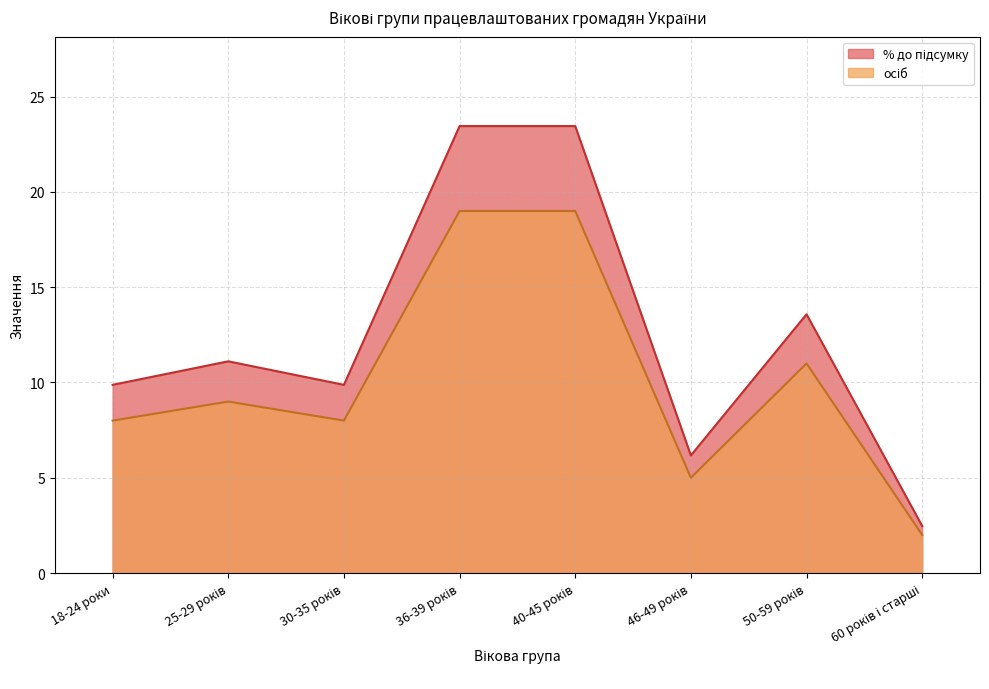

What are all the series names shown in the legend?

% до підсумку, осіб